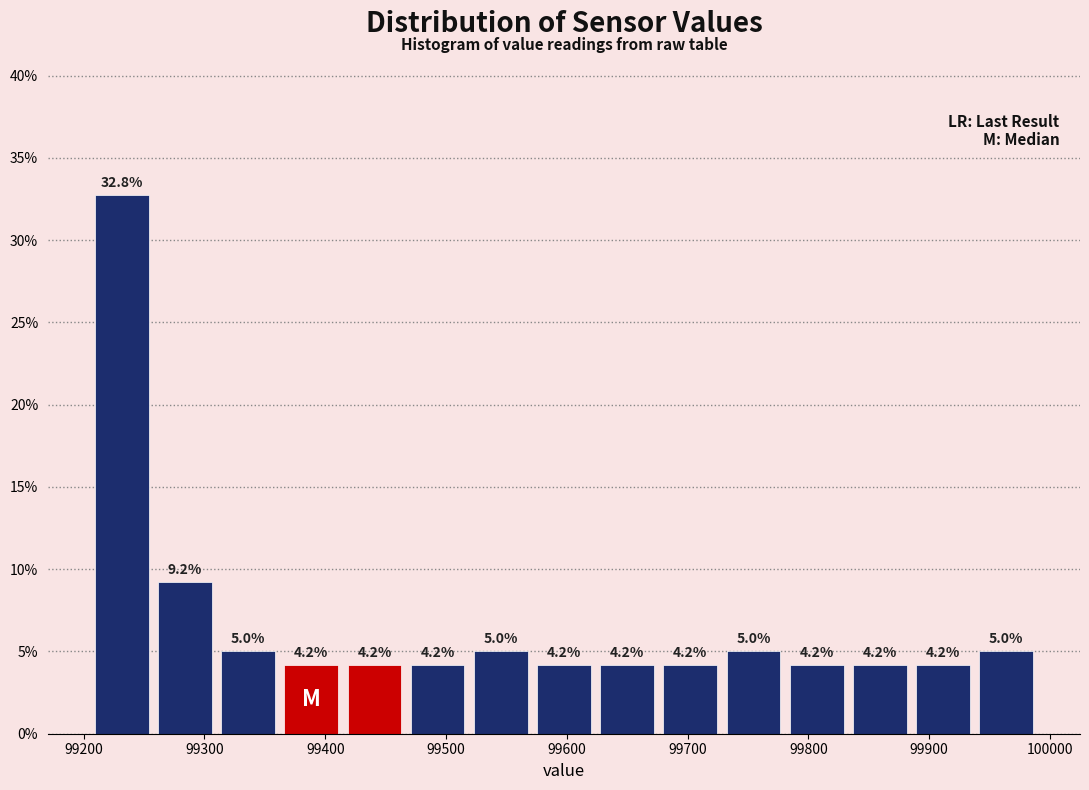

What is the height of the bar covering 99730 to 99780 on the x-axis? The bar edges are not printed on the chart, so give them approximately, as read against the axis.

5.0